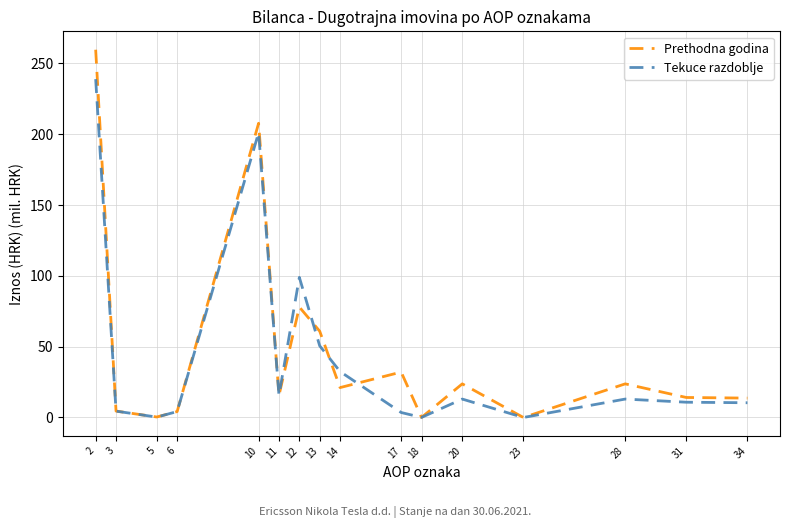

Which series changed the most between 6 and 10?

Prethodna godina